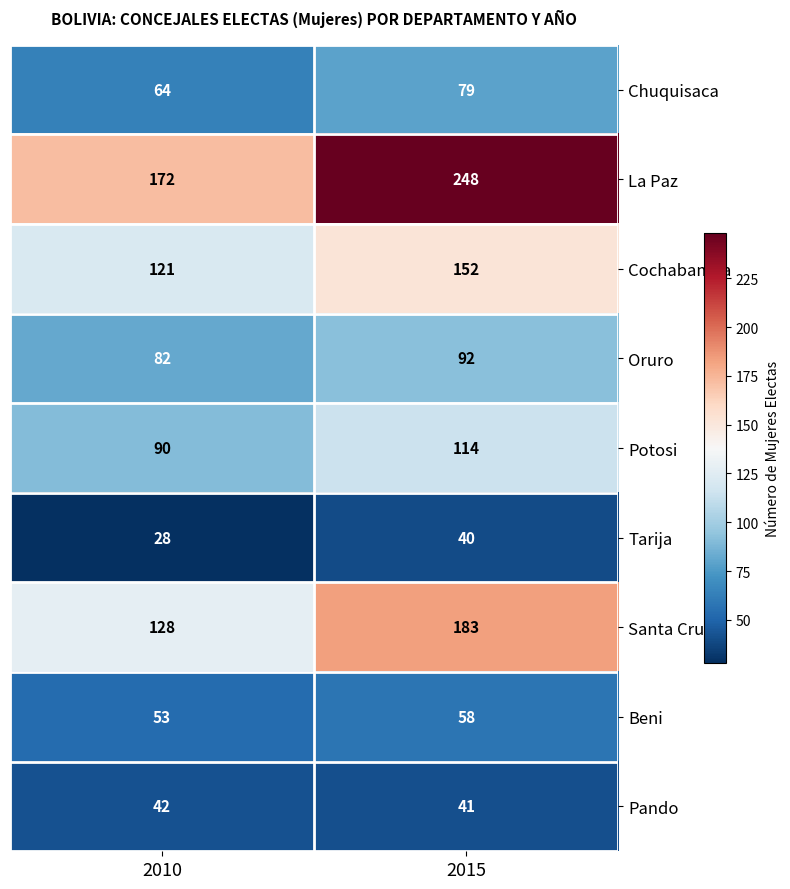

What is the difference between the Santa Cruz values at 2015 and 2010?

55